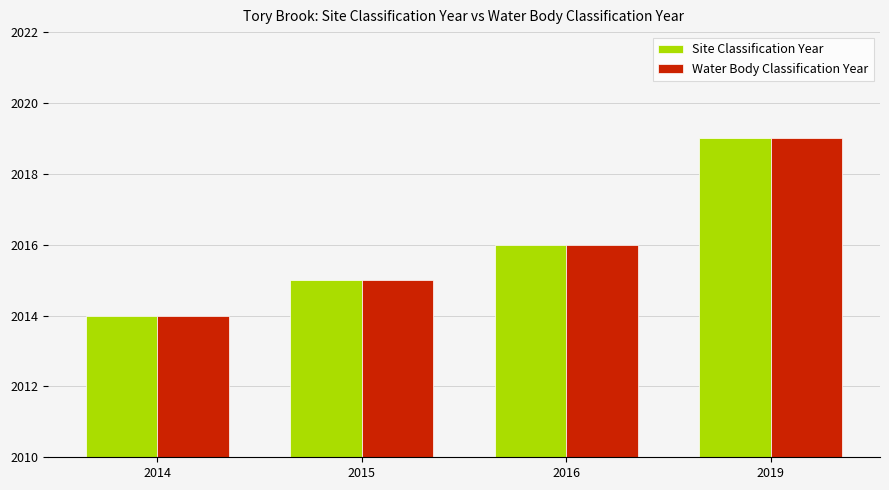

Reading left to right, extract all data points from this chart.

Site Classification Year: 2014=2014	2015=2015	2016=2016	2019=2019
Water Body Classification Year: 2014=2014	2015=2015	2016=2016	2019=2019